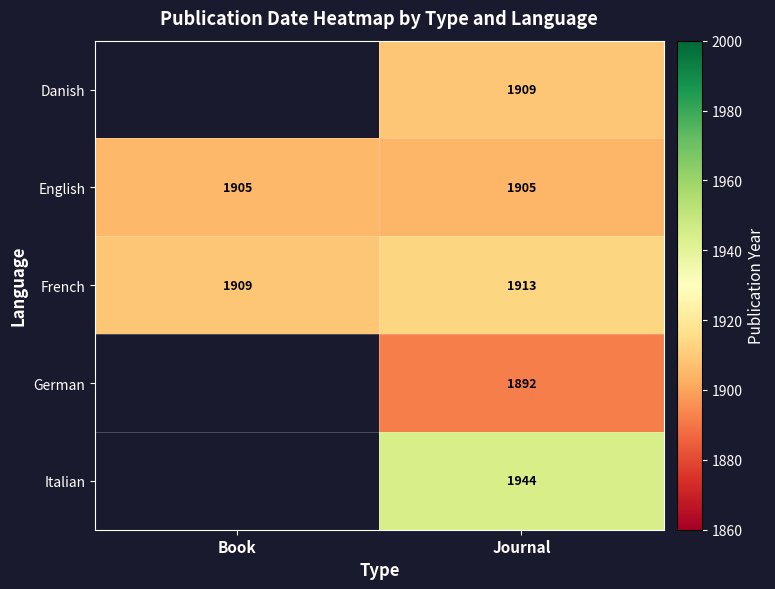

At which category is the sum across all series the highest?

Journal